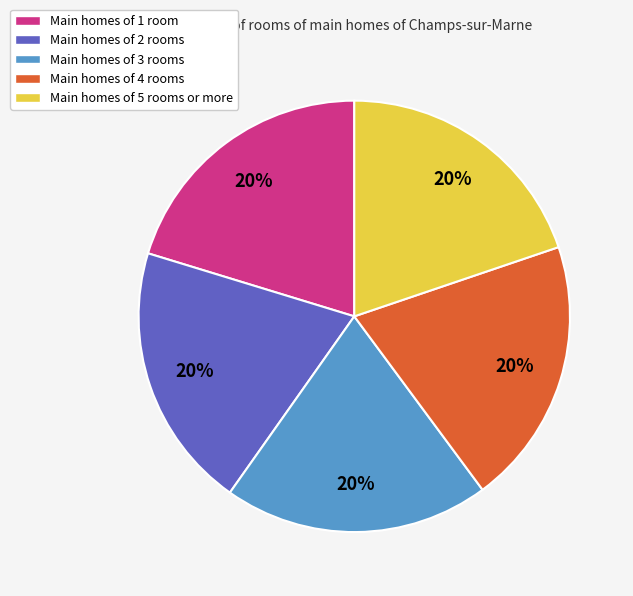

Is it true that Main homes of 1 room is 26% of the pie?

False